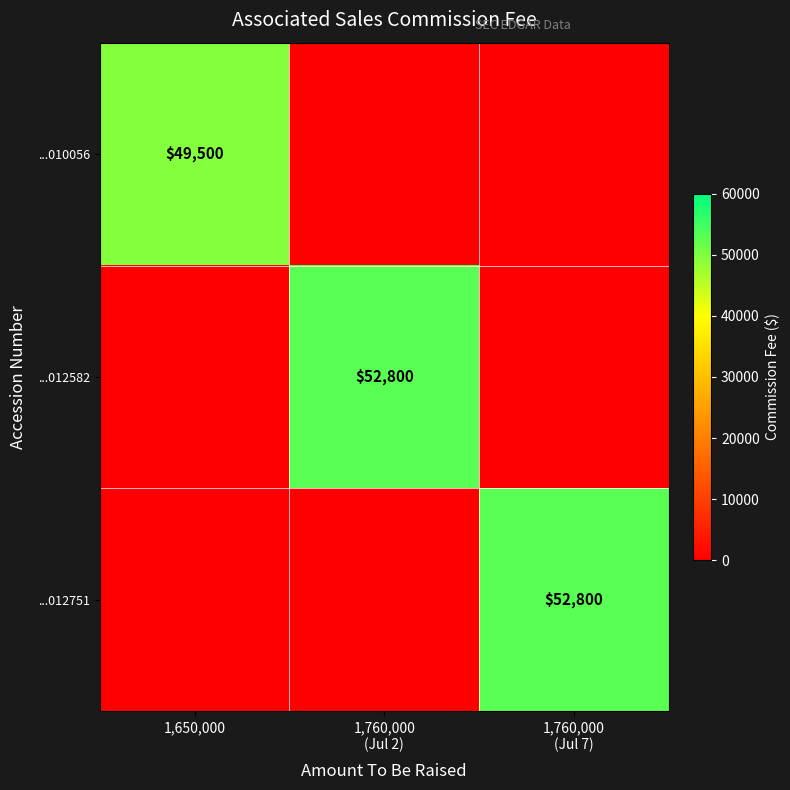

True or false: ...010056 has a value of 64770 at 1,650,000.

False